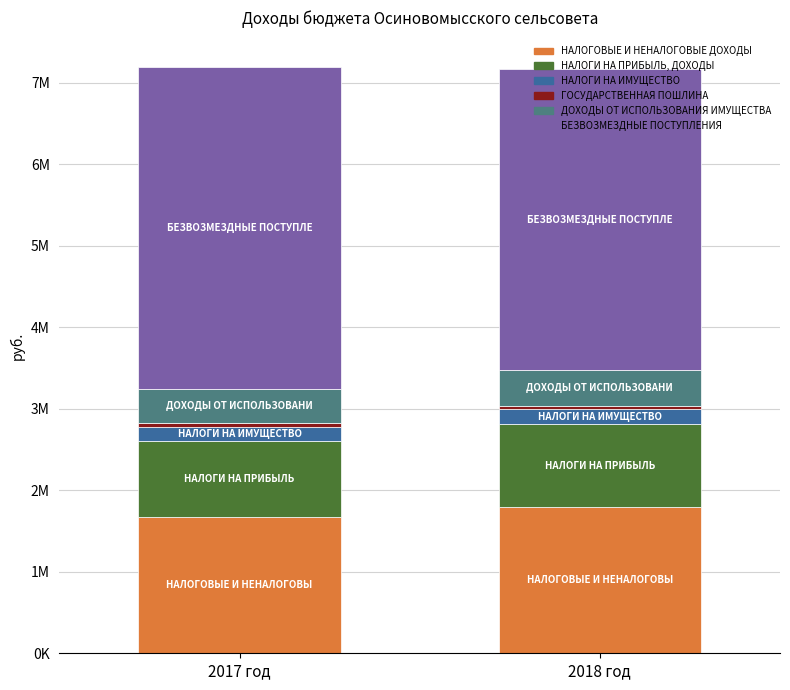

Is it true that ДОХОДЫ ОТ ИСПОЛЬЗОВАНИЯ ИМУЩЕСТВА equals 565417 at 2017 год?

False